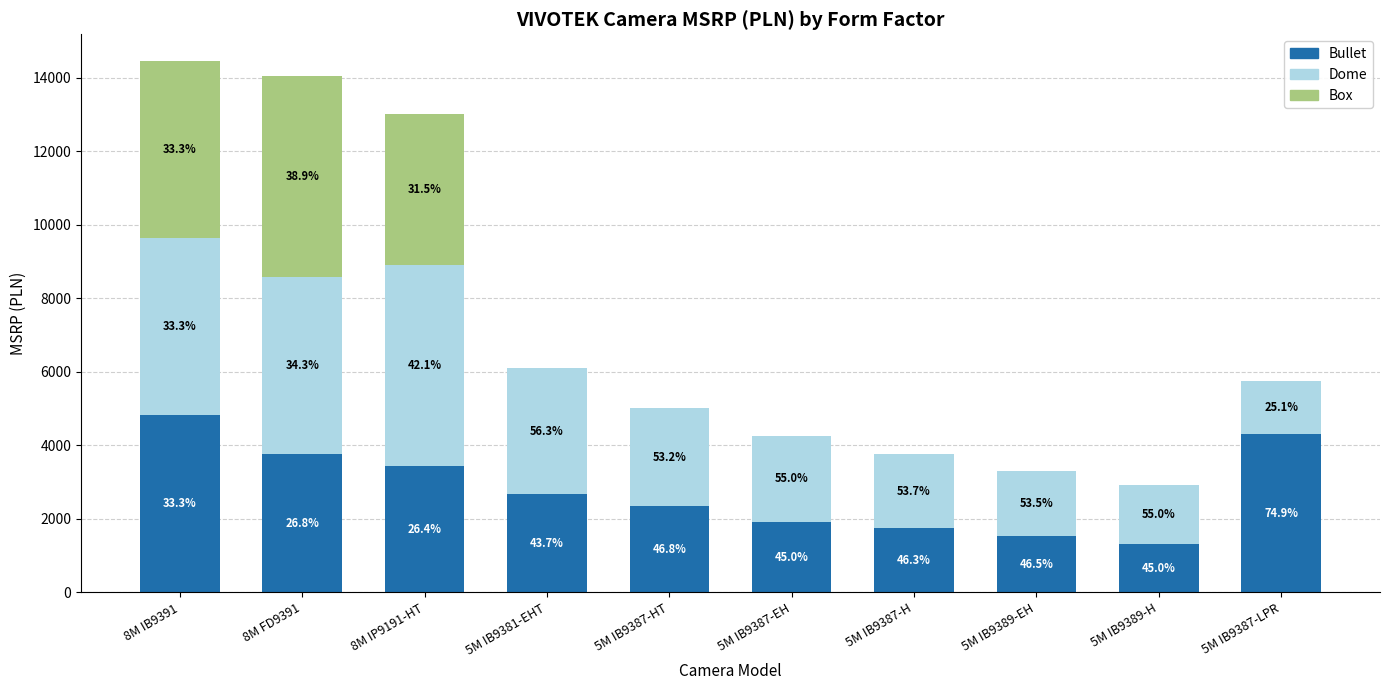

What is the difference between the maximum and minimum values in the Dome series?

4034.2